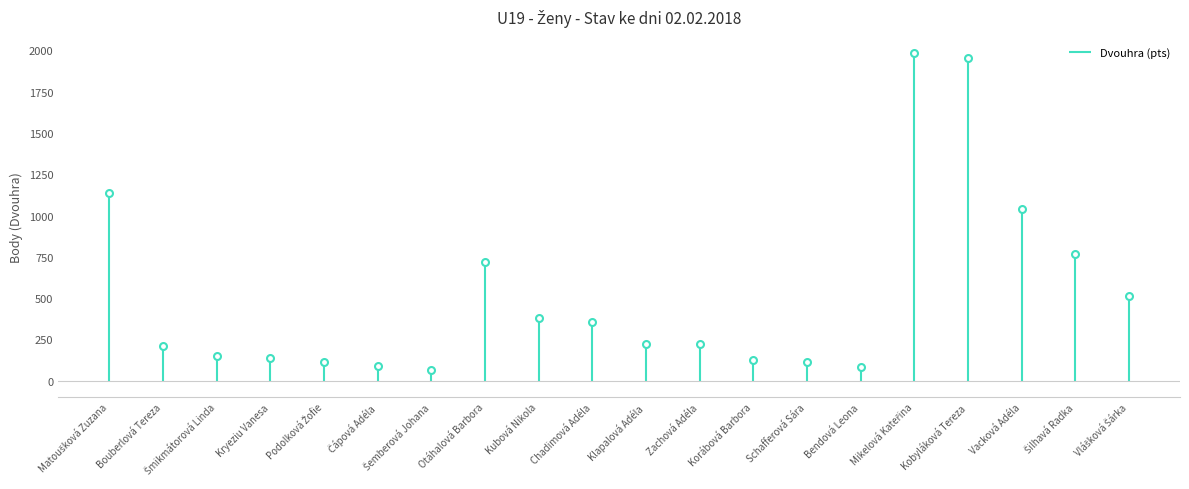

Which label corresponds to the smallest value in the chart?

Šemberová Johana